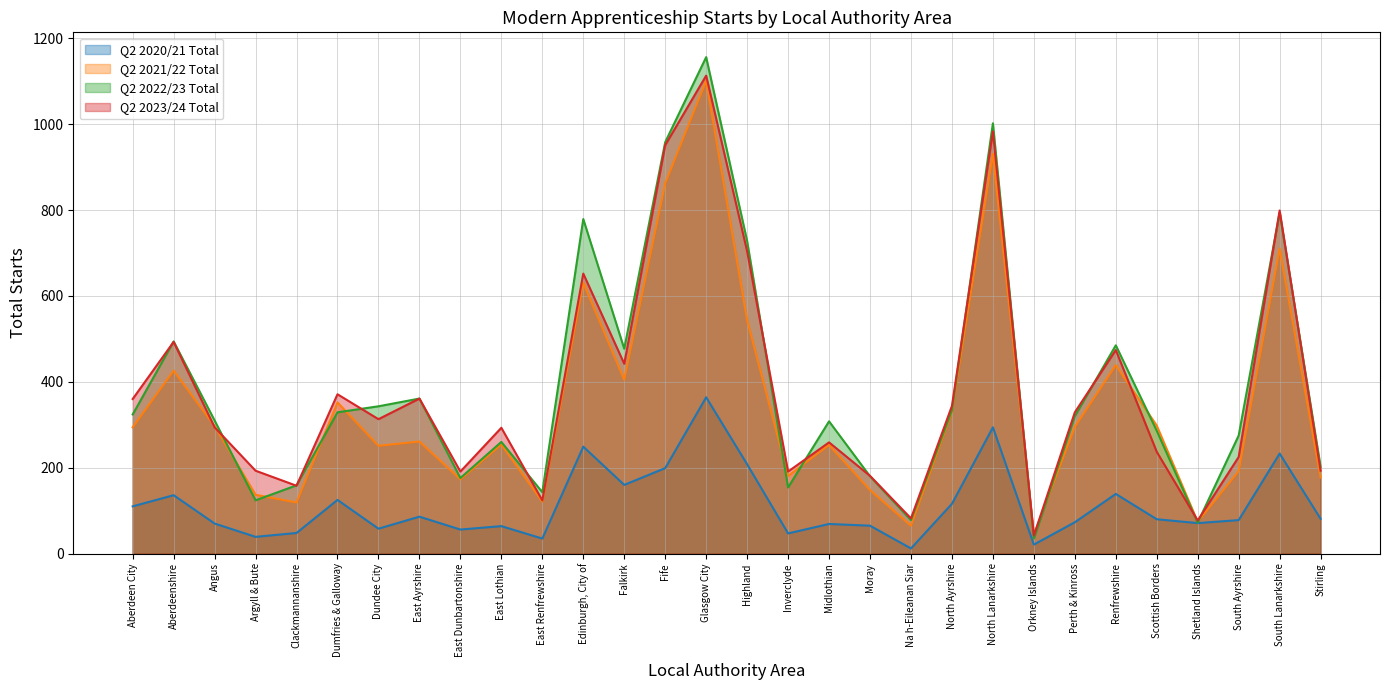

Rank the series by their maximum value, from highest to lowest.

Q2 2022/23 Total, Q2 2023/24 Total, Q2 2021/22 Total, Q2 2020/21 Total